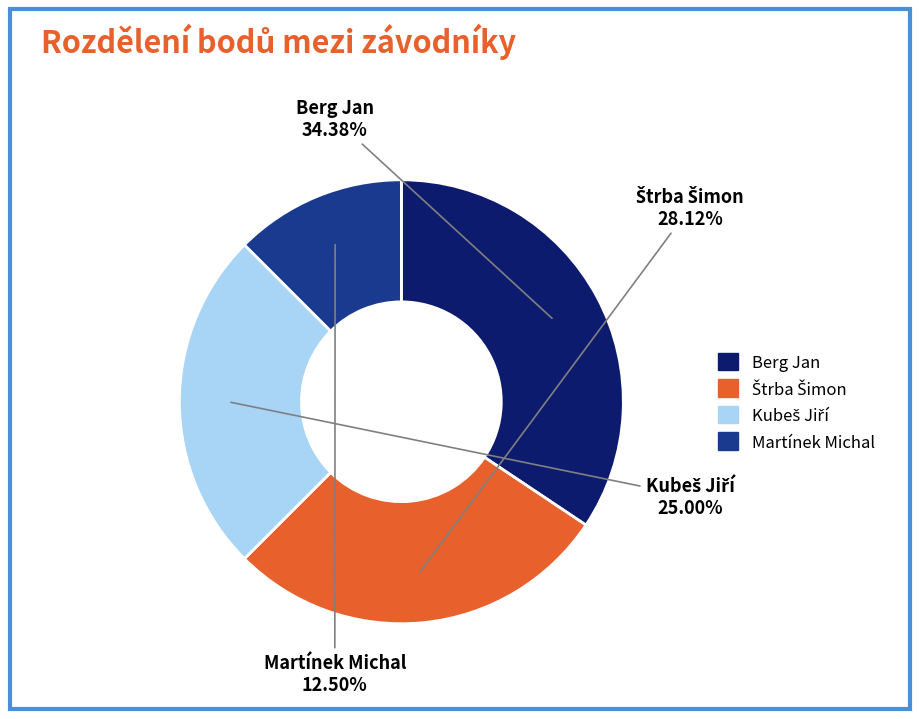

How many slices are in this pie chart?

4